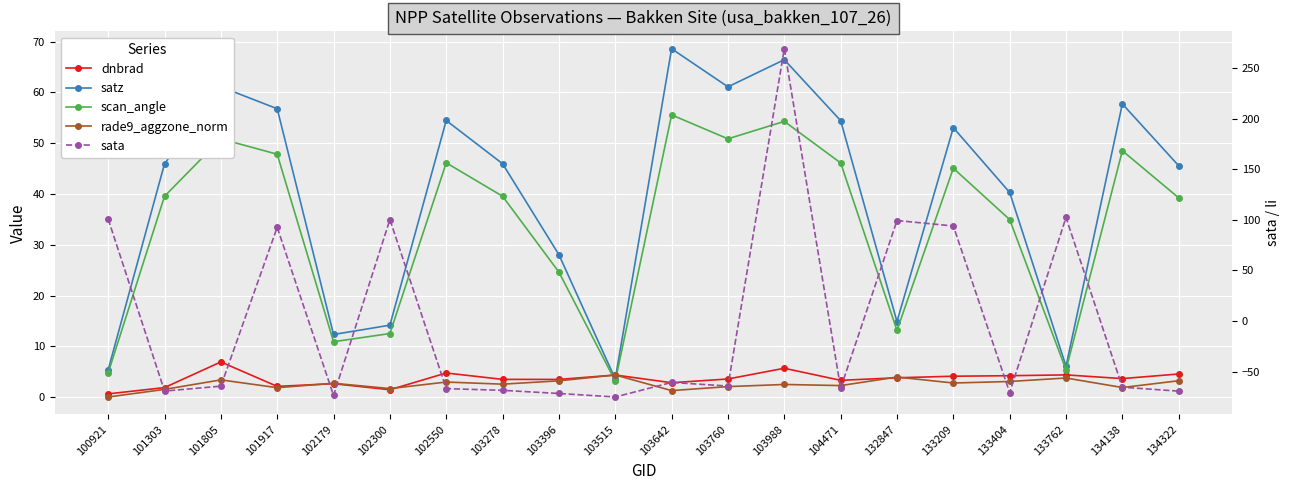

At 134138, list the series in order from smallest to largest.

sata, rade9_aggzone_norm, dnbrad, scan_angle, satz